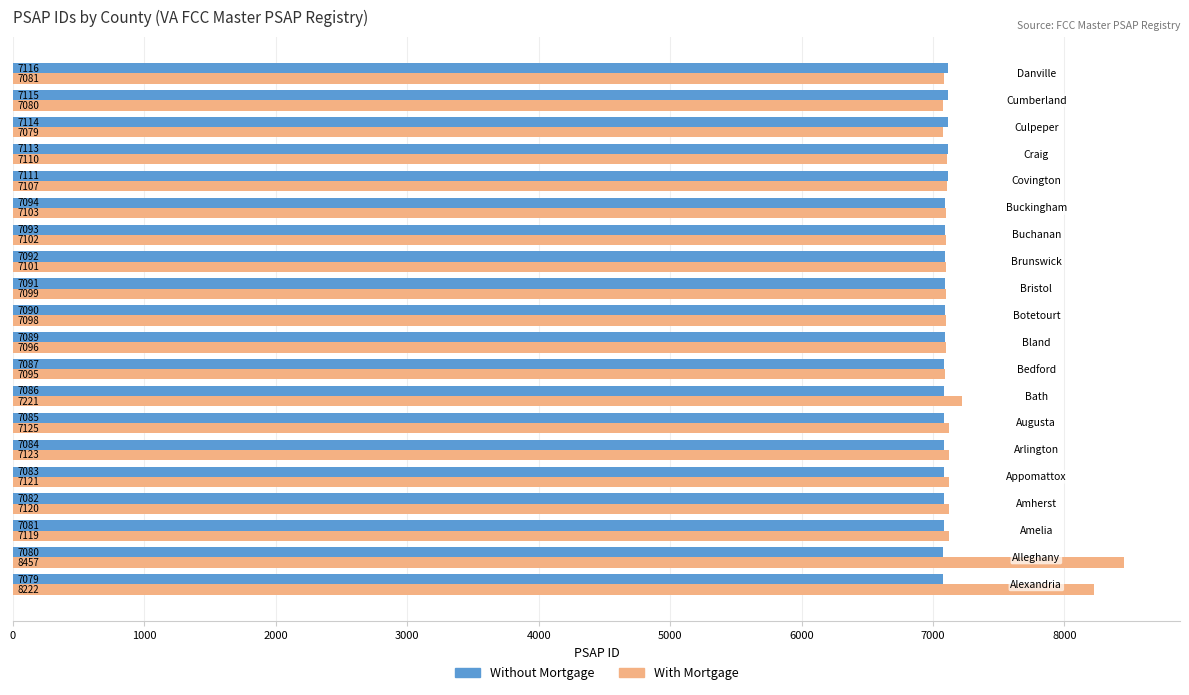

What are all the series names shown in the legend?

Without Mortgage, With Mortgage